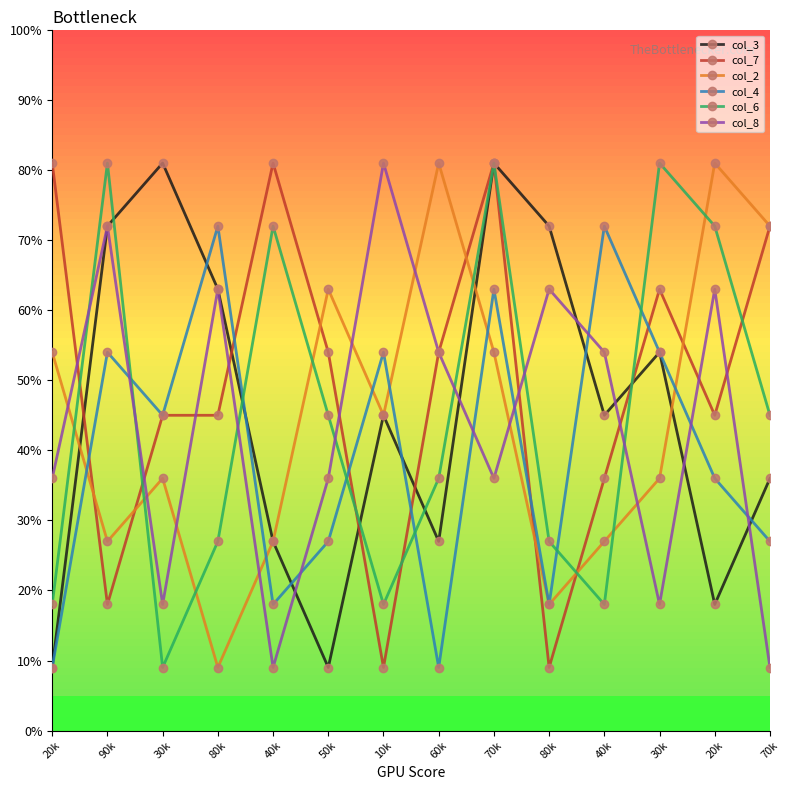

Is the value of col_3 at 10k greater than the value of col_2 at 80k?

Yes